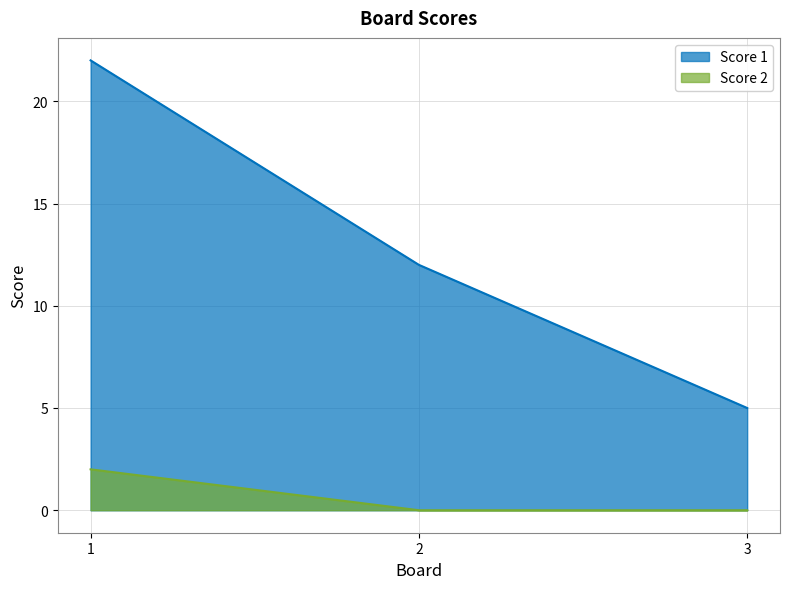

Rank the series by their average value, from highest to lowest.

Score 1, Score 2